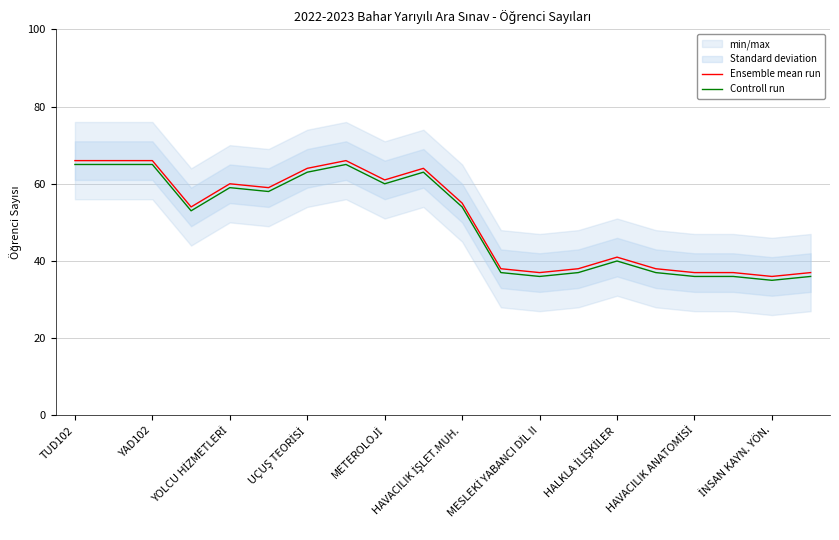

True or false: Ensemble mean run and Controll run intersect in this chart.

False